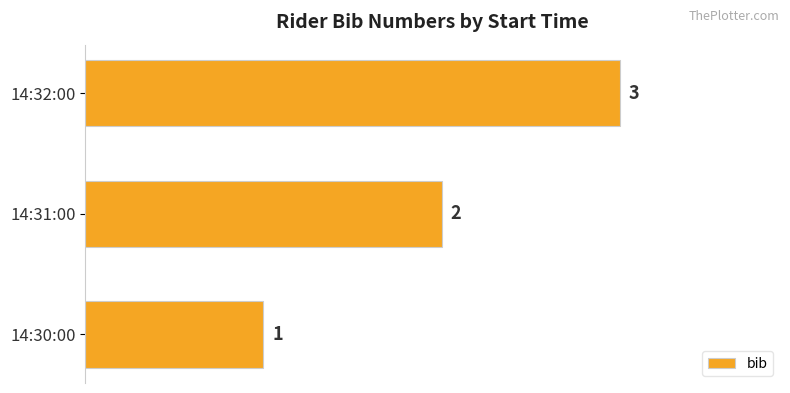

True or false: the data shows 2 at 14:31:00.

True